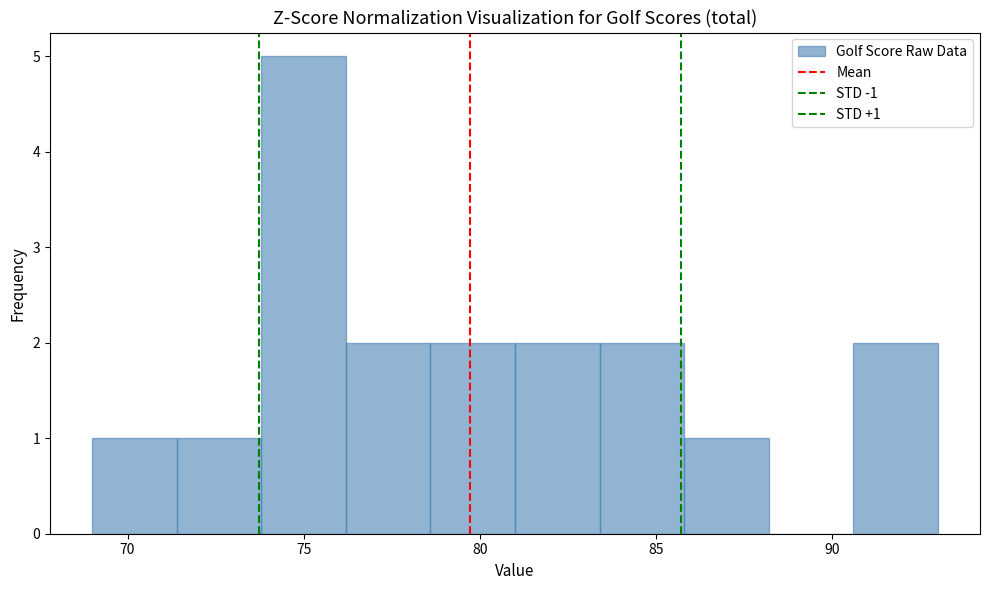

Over which range of the x-axis is the bar tallest?

73.8 to 76.2